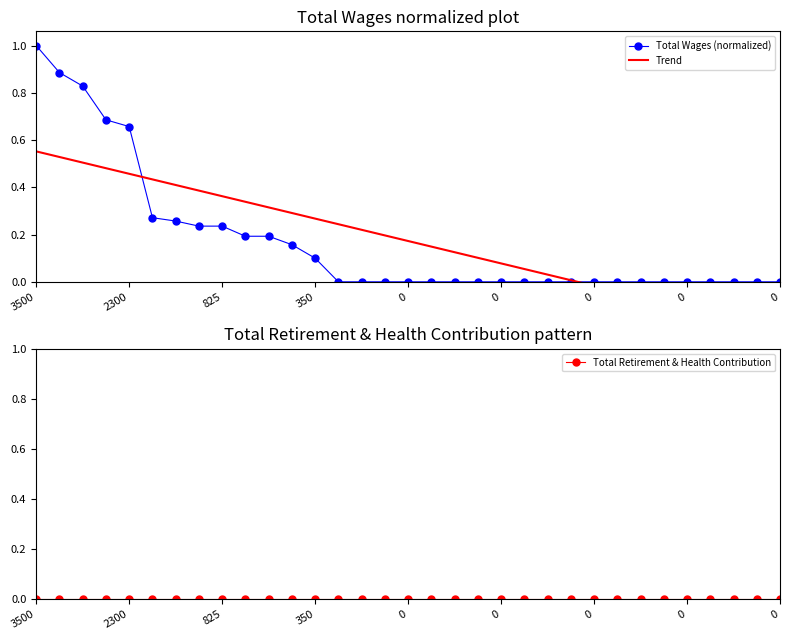

What is the value of the Trend point at the 22nd from the left?

0.1